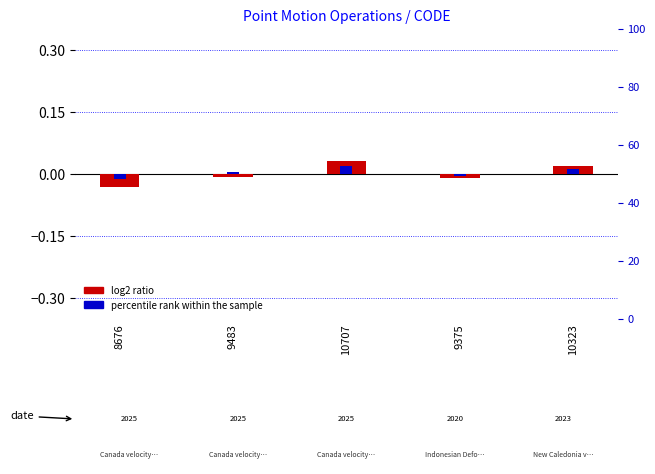

List the series in order of their overall mean, highest first.

percentile rank within the sample, log2 ratio